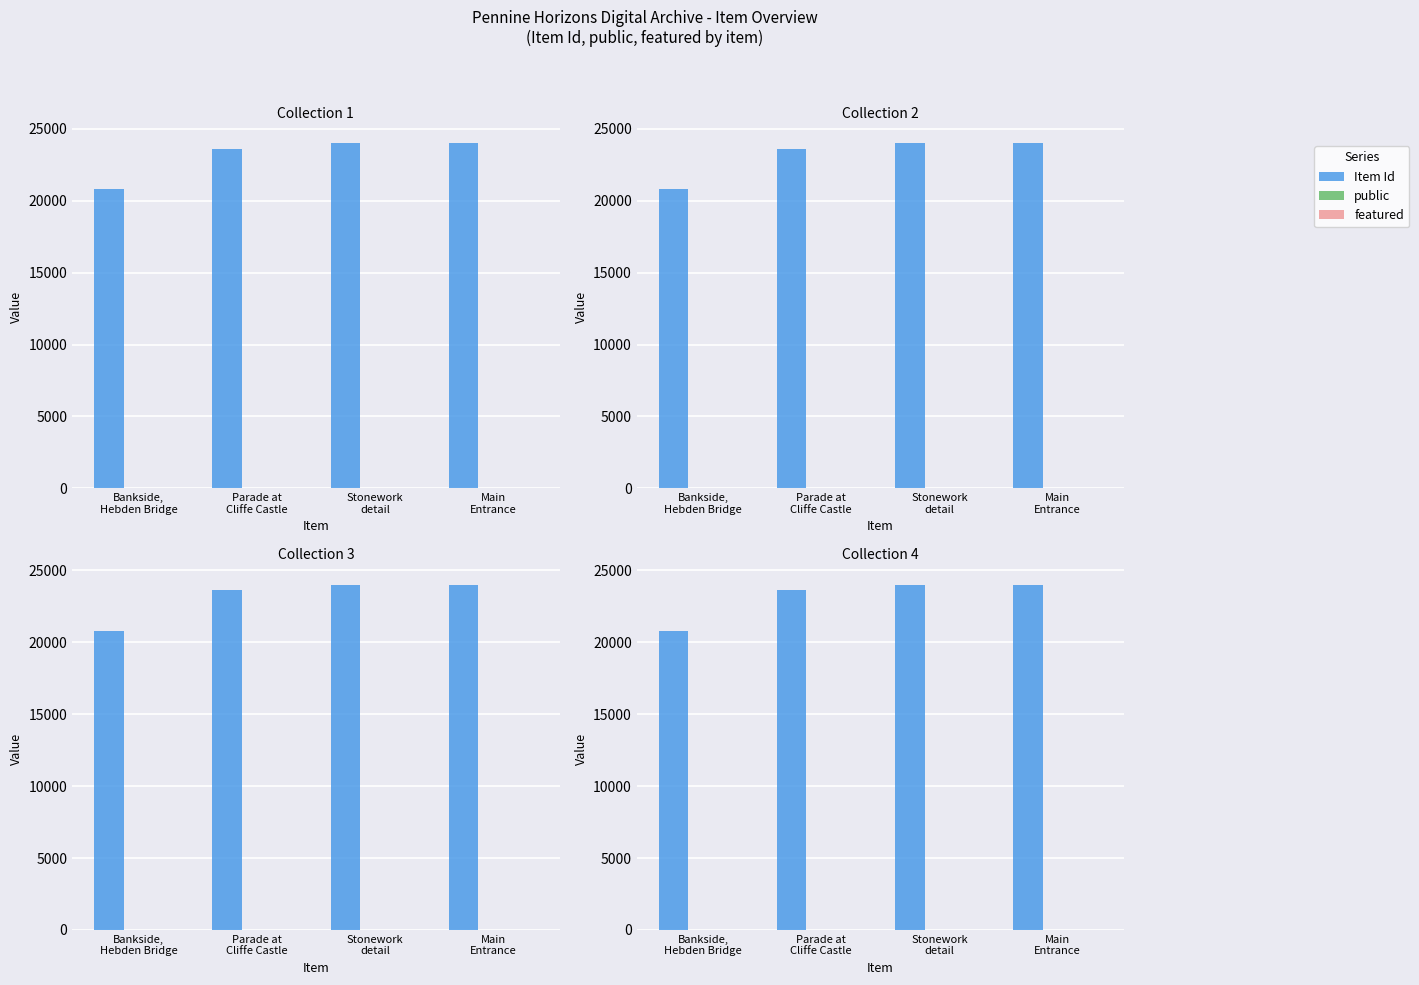

Rank the categories by Item Id value from lowest to highest.

Bankside,
Hebden Bridge, Parade at
Cliffe Castle, Stonework
detail, Main
Entrance